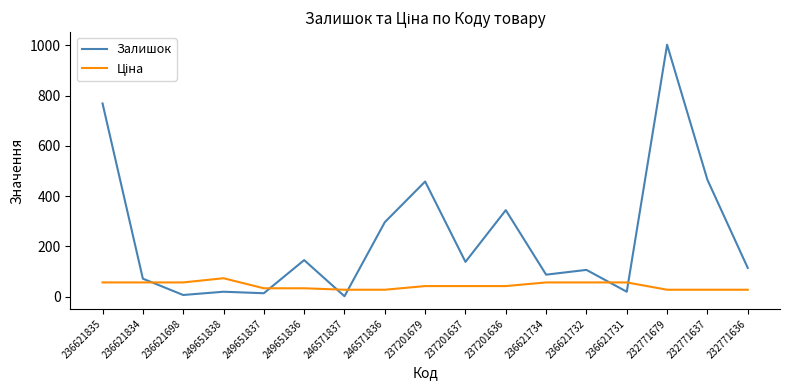

What value does the Залишок series have at 249651837?

13.0